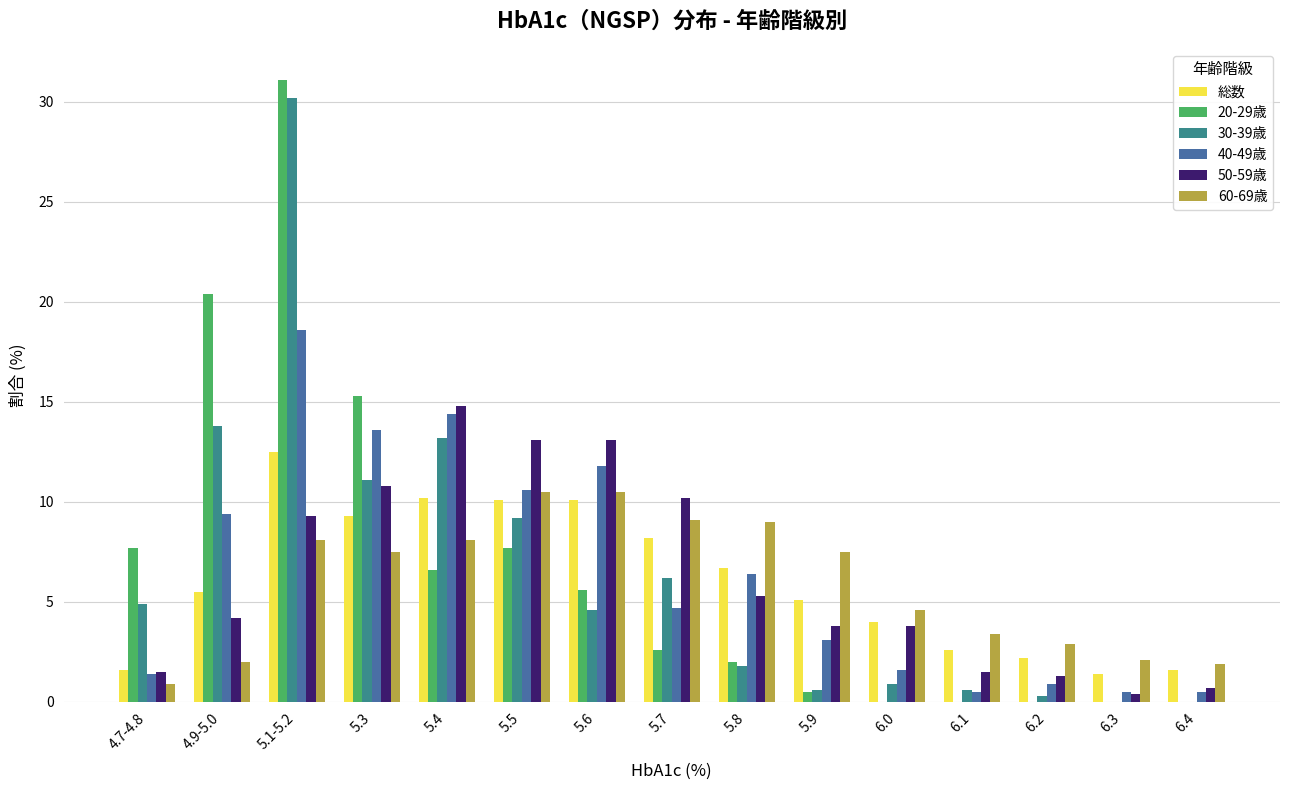

Is the value of 40-49歳 at 4.7-4.8 greater than the value of 20-29歳 at 5.9?

Yes